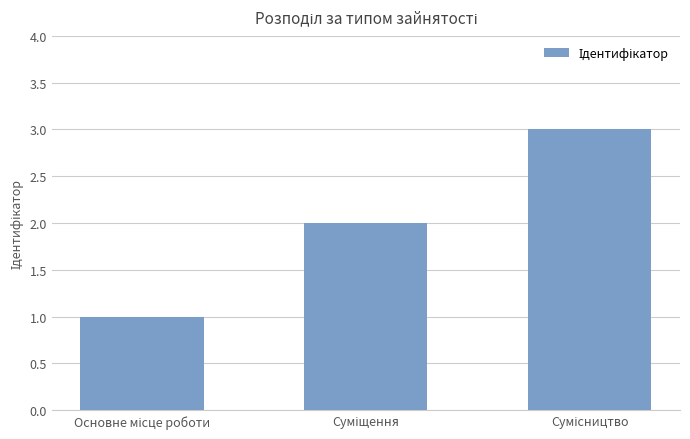

What is the maximum value shown in the chart?

3